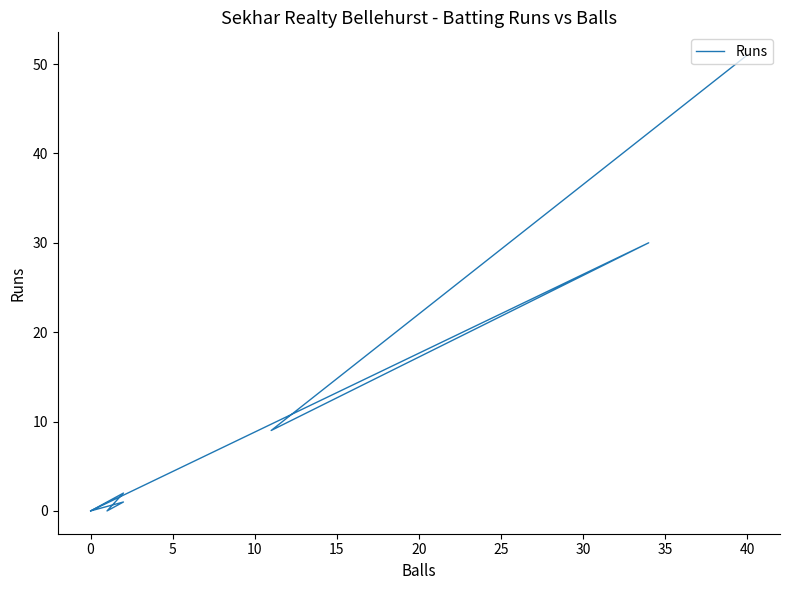

What is the difference between the second highest and minimum values?

30